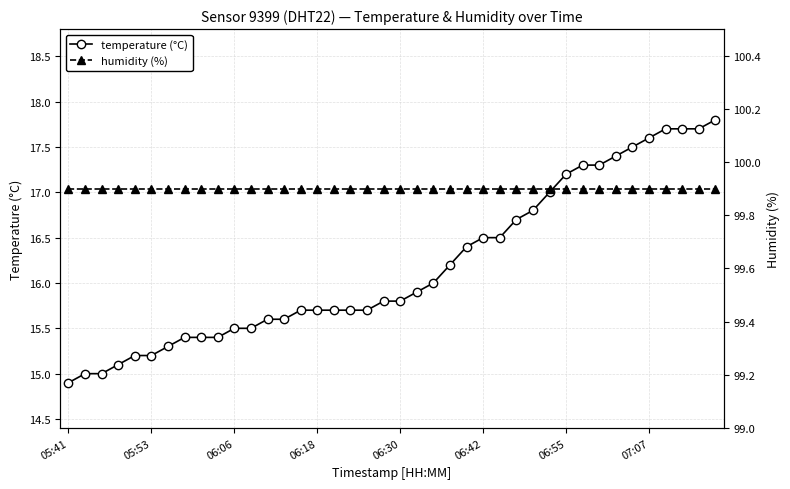

What is the sum of the humidity (%) values at 11 and 36?

199.8